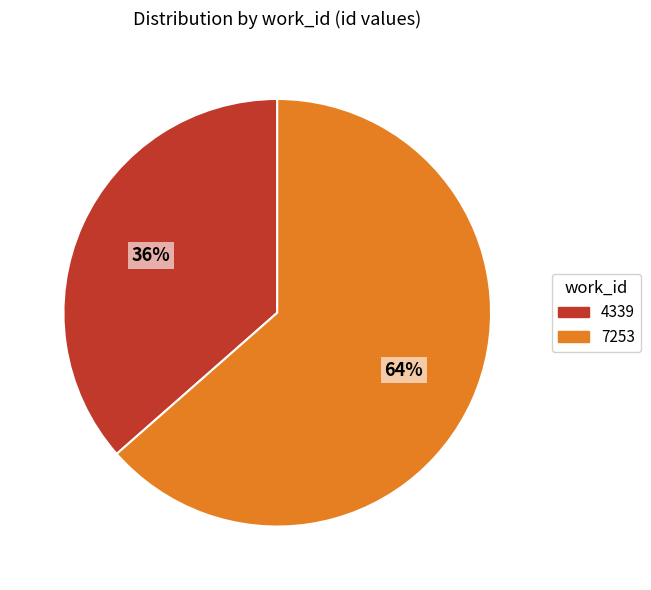

To the nearest percent, what is the average slice percentage?

50%